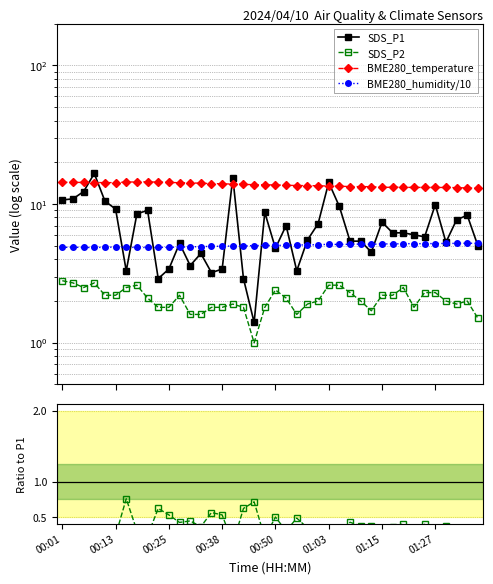

Rank the series at 28 from lowest to highest value.

Ratio P2/P1, SDS_P2, BME280_humidity/10, SDS_P1, BME280_temperature